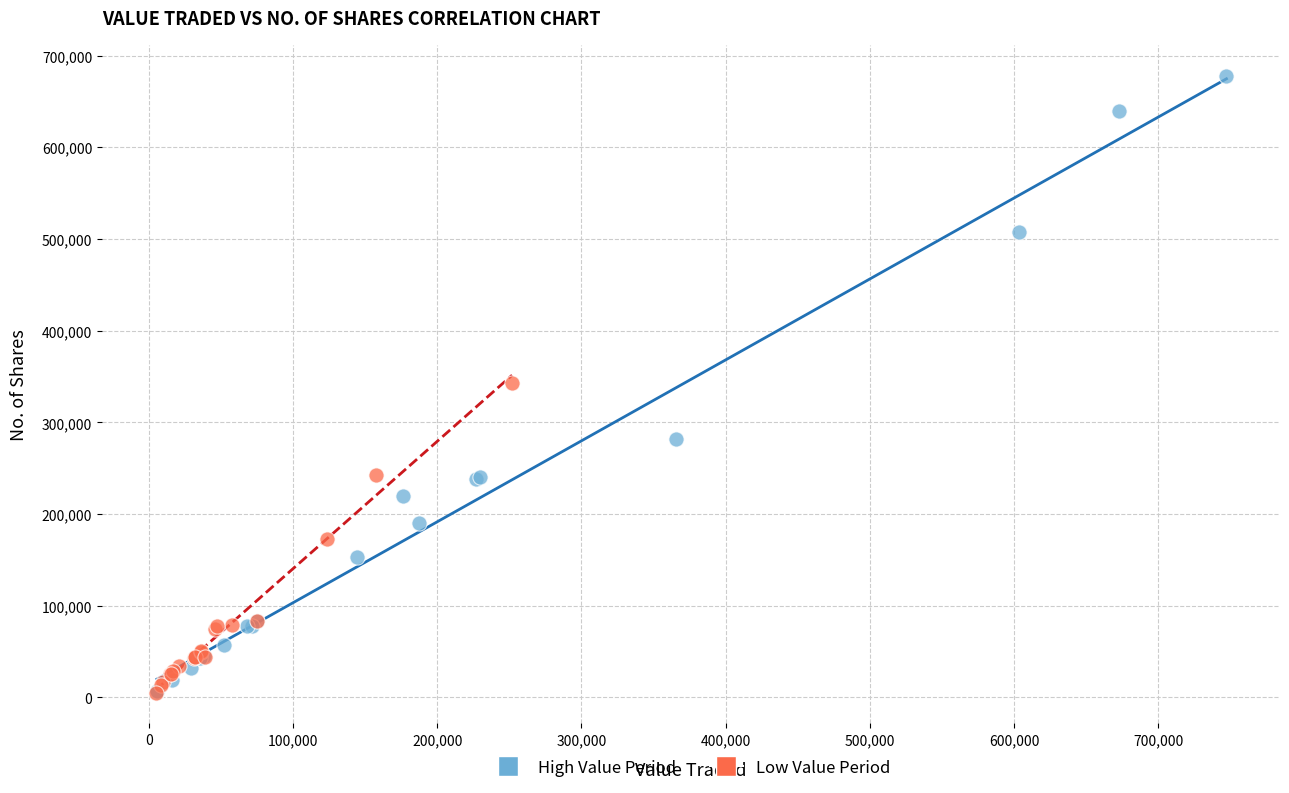

Which series reaches the maximum Y coordinate?

High Value Period